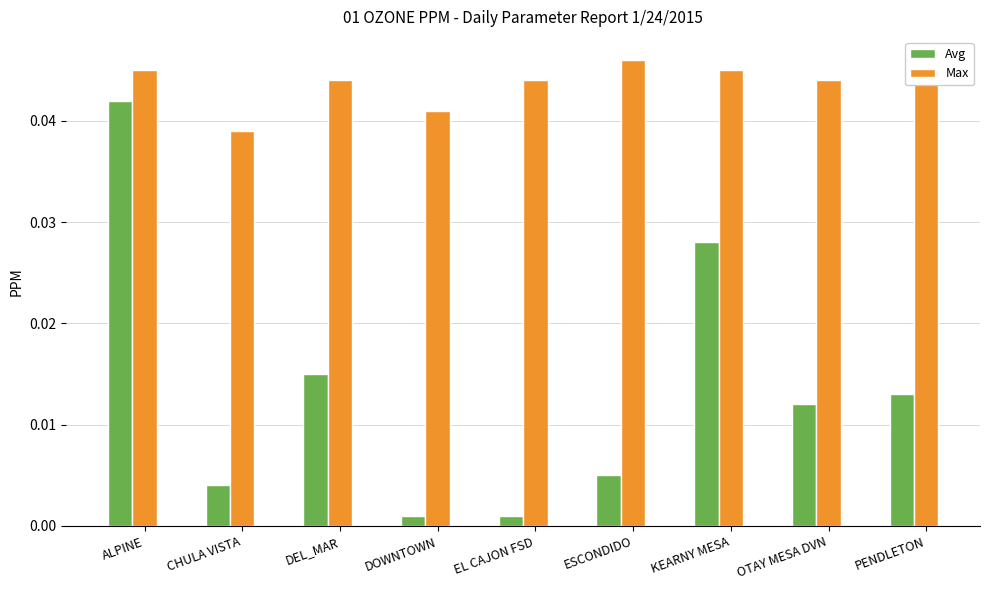

Where is Max nearest to the value 0?

CHULA VISTA